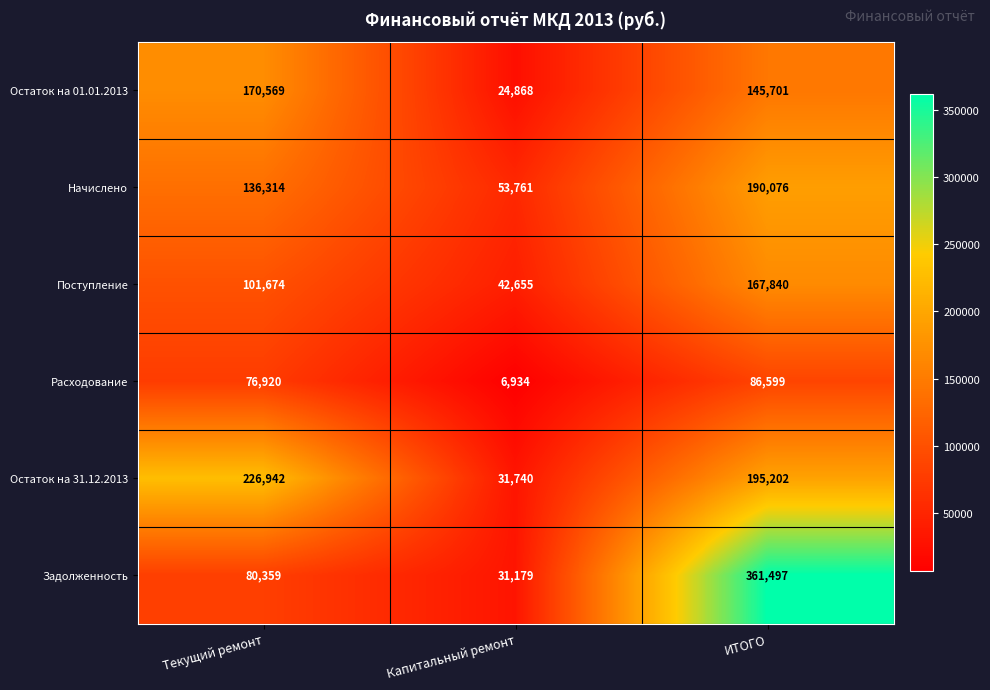

Which category has the lowest value in the Начислено series?

Капитальный ремонт